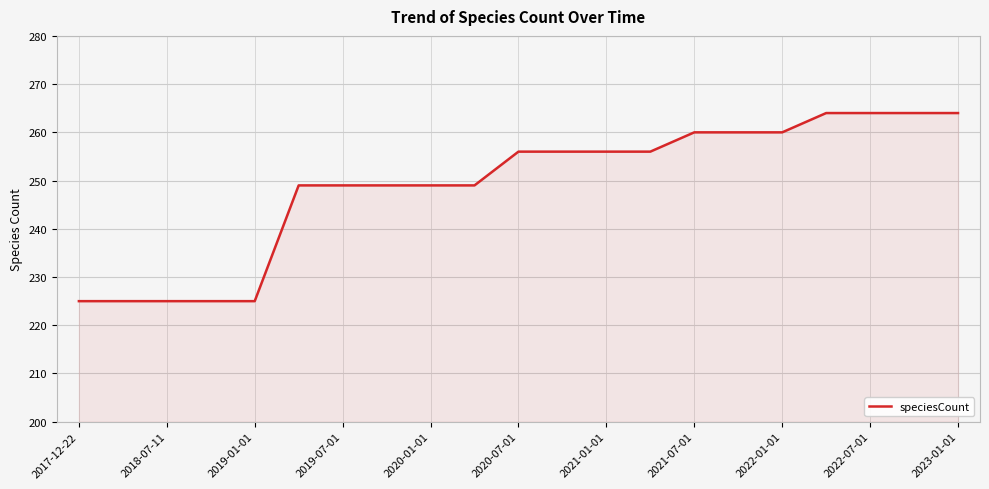

What is the smallest value displayed?

225